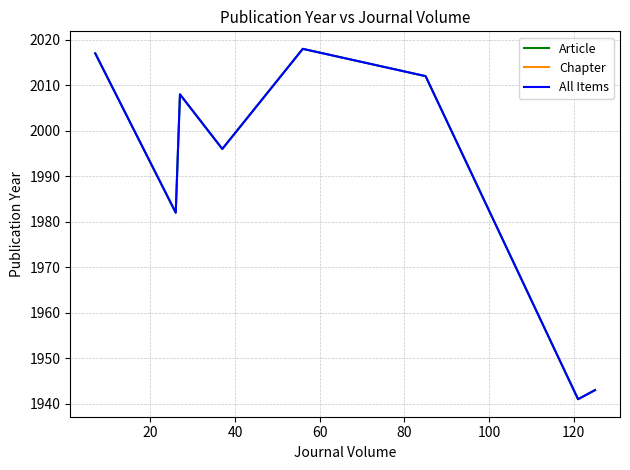

Which series has the widest spread of values?

Article